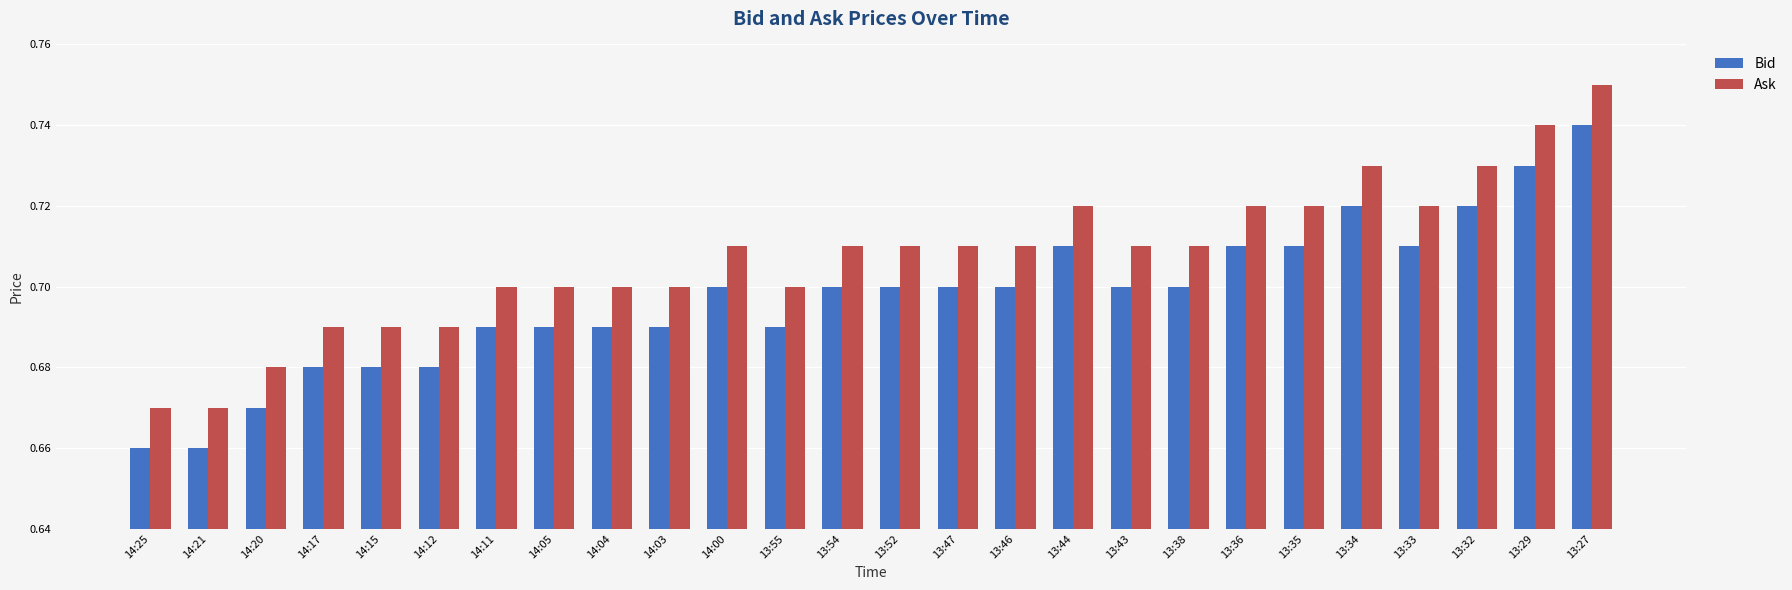

List the series in order of their overall mean, lowest first.

Bid, Ask